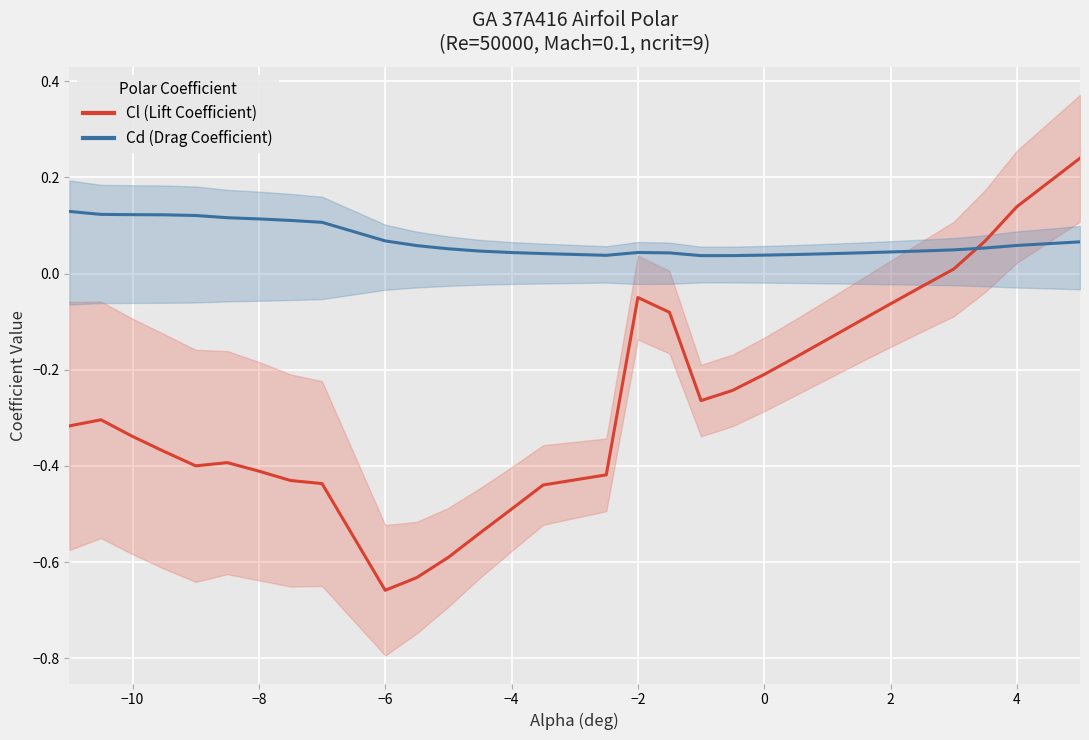

True or false: Cd (Drag Coefficient) has a value of 0.1 at −6.

True